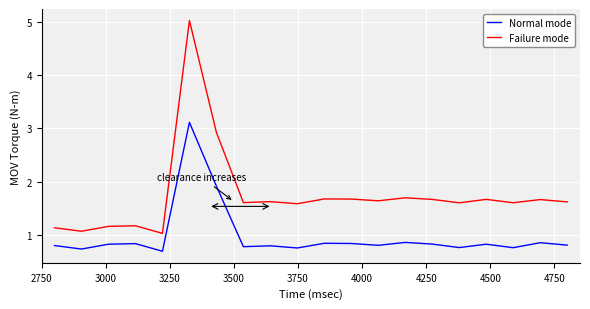

Which series has the largest total across all categories?

Failure mode